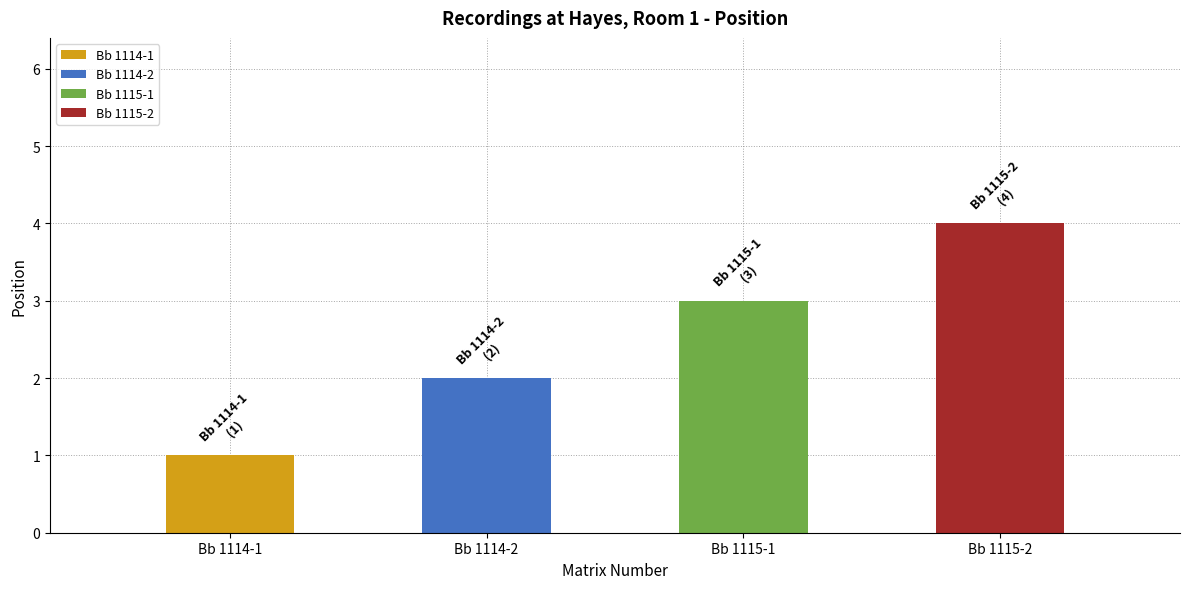

Which has a higher value, Bb 1114-2 or Bb 1114-1?

Bb 1114-2